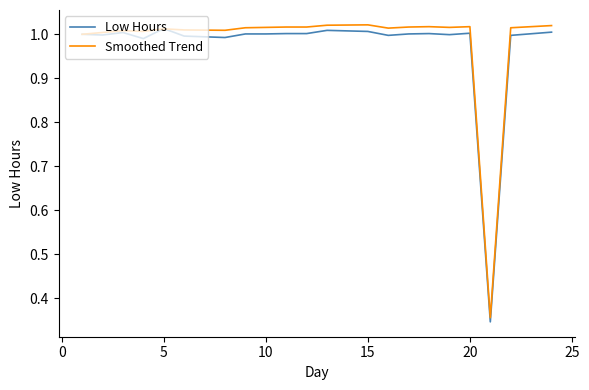

Does the chart display data point markers on the line(s)?

No